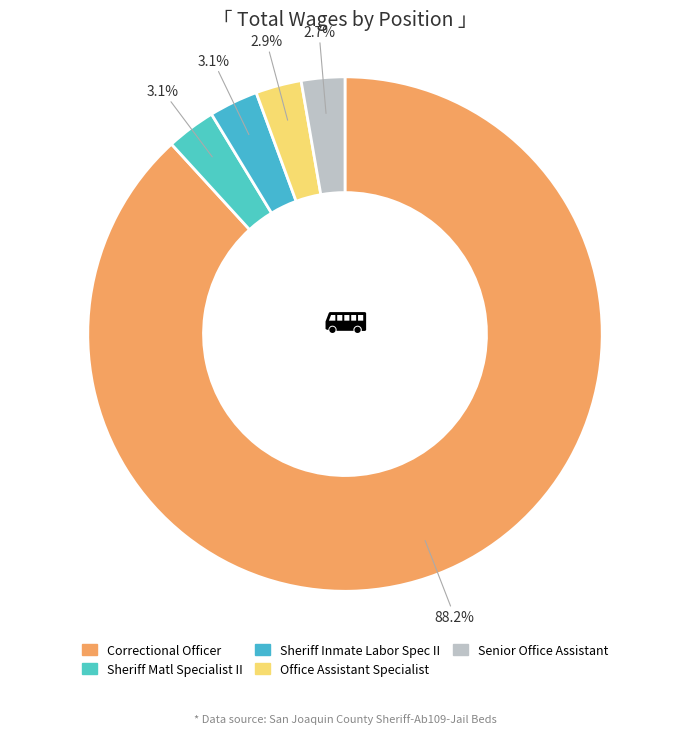

Which category accounts for the majority?

Correctional Officer